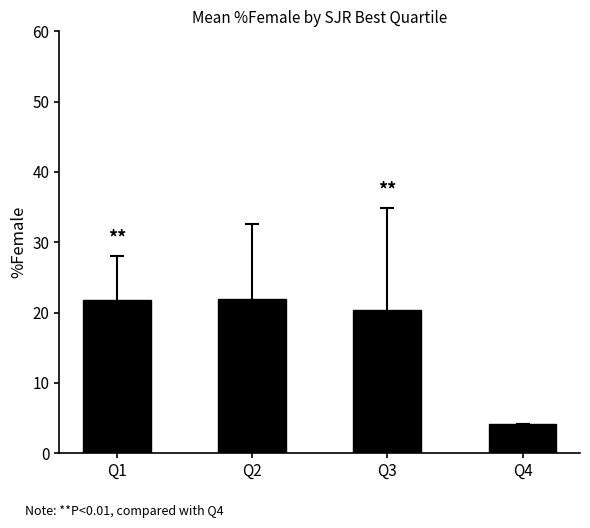

What is the sum of the values at Q1 and Q2?

43.8